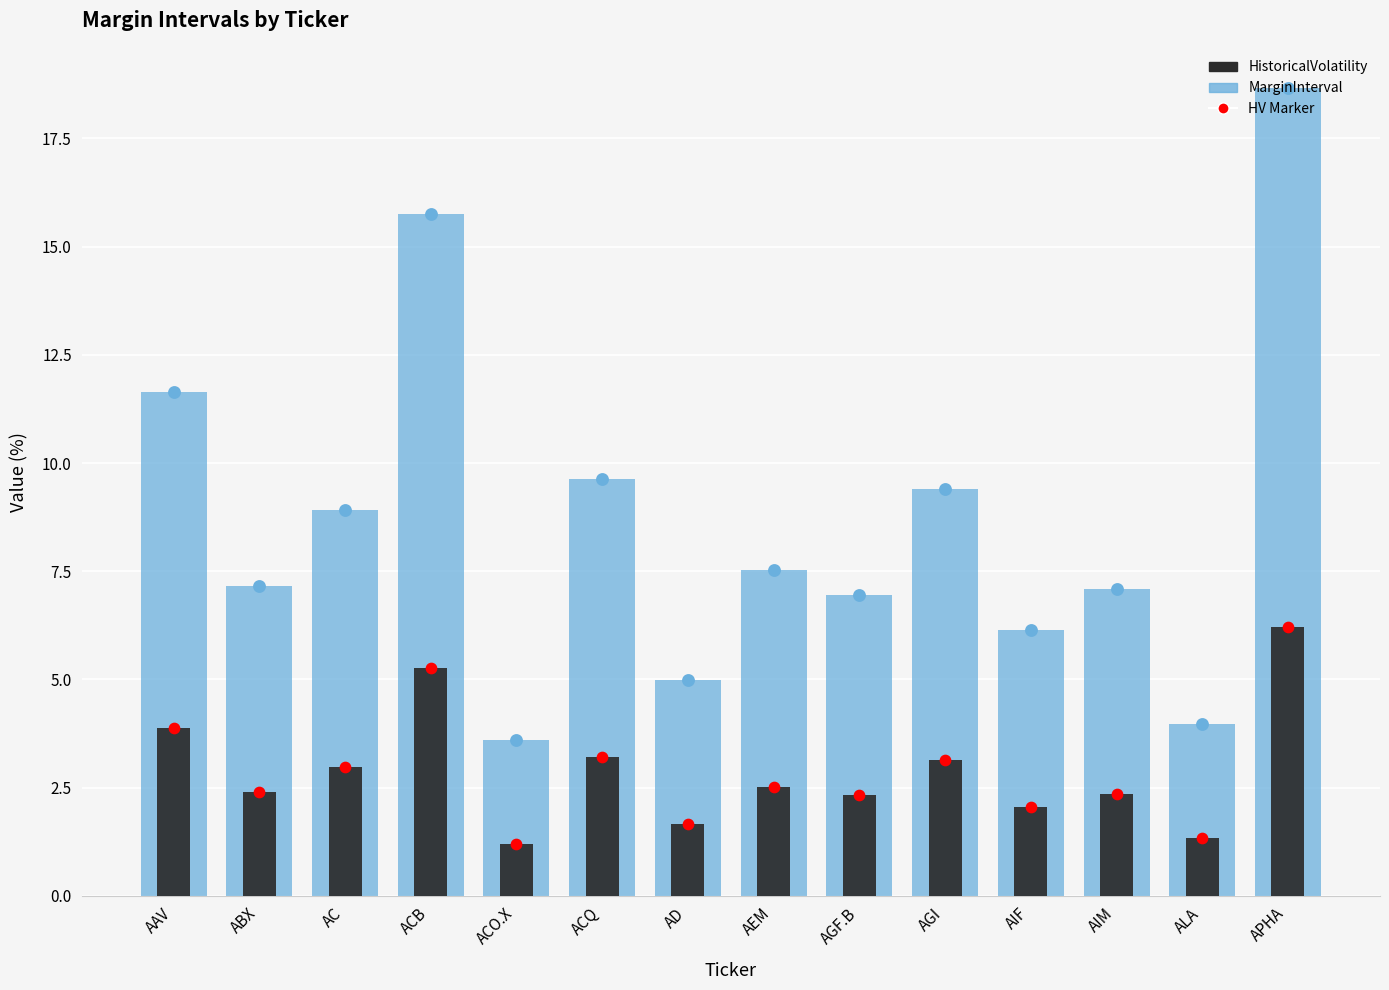

Which series has the largest total across all categories?

MarginInterval